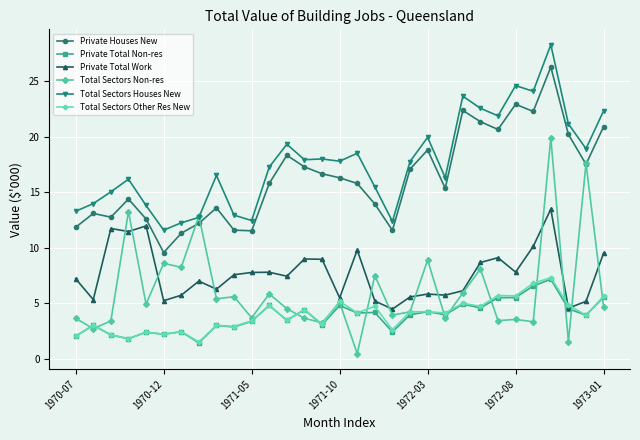

True or false: Private Total Non-res has more than 0 interior local peaks.

True